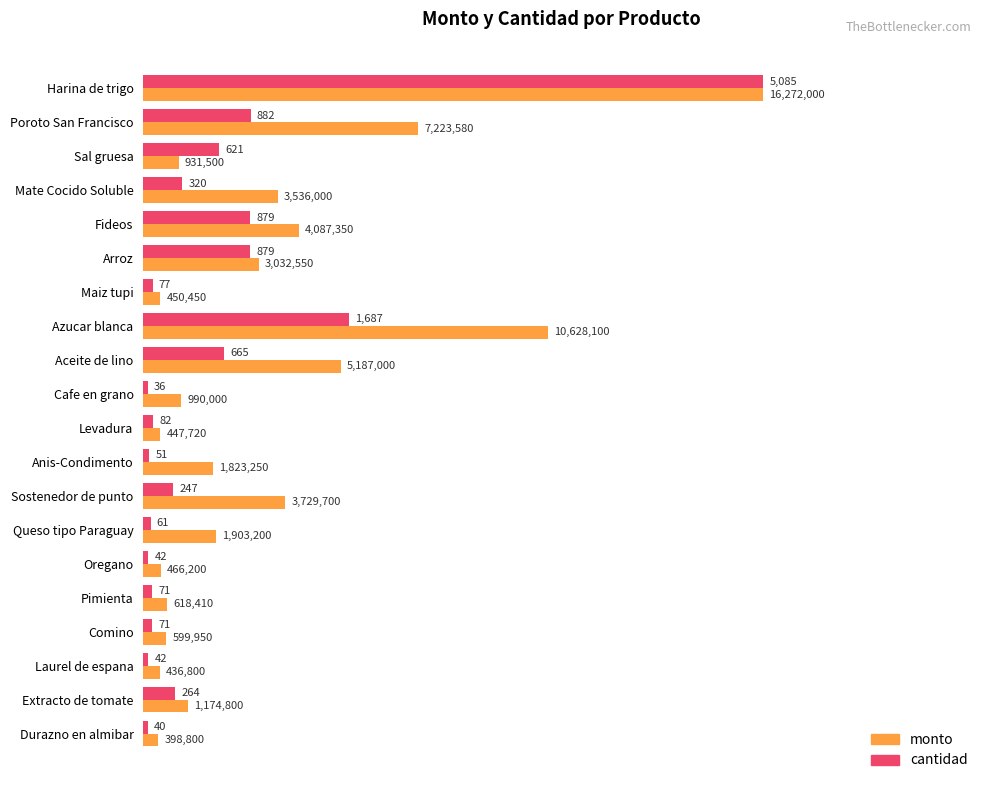

At how many categories does at least one series exceed 0?

20